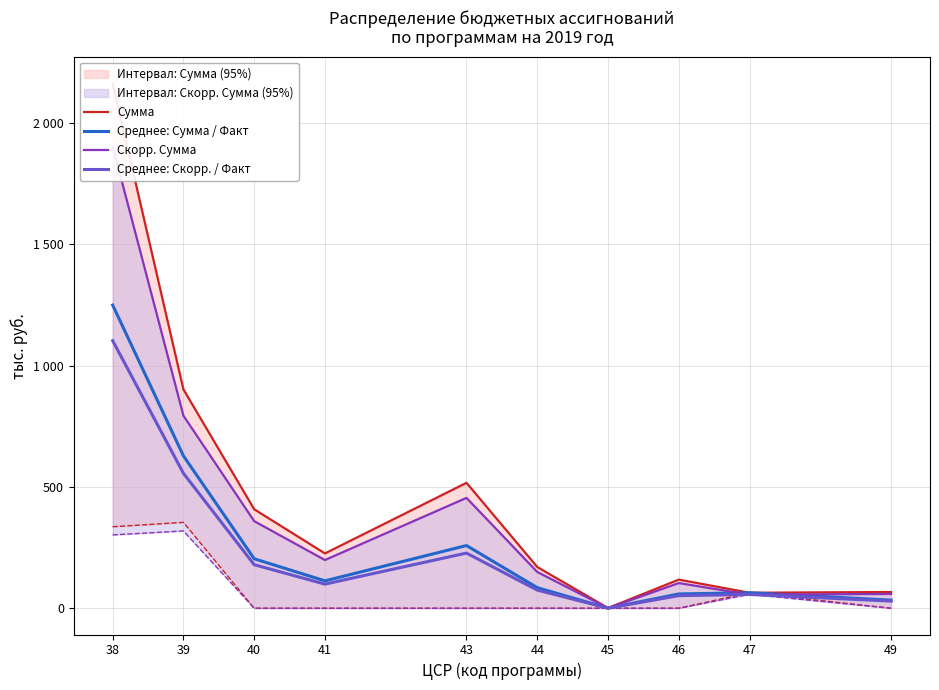

List the series in order of their peak value, lowest first.

Среднее: Скорр. / Факт, Среднее: Сумма / Факт, Скорр. Сумма, Сумма